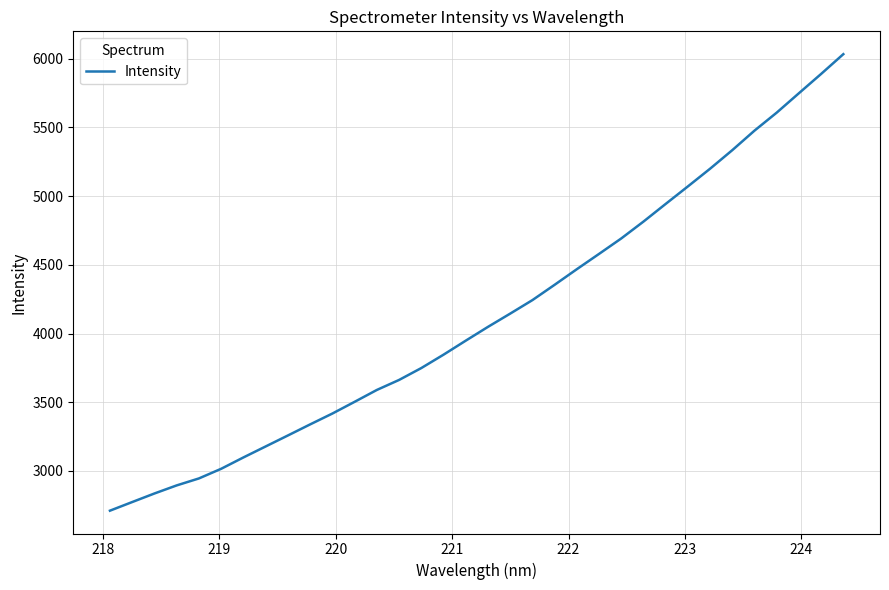

What is the difference between the maximum and minimum values?

3322.4